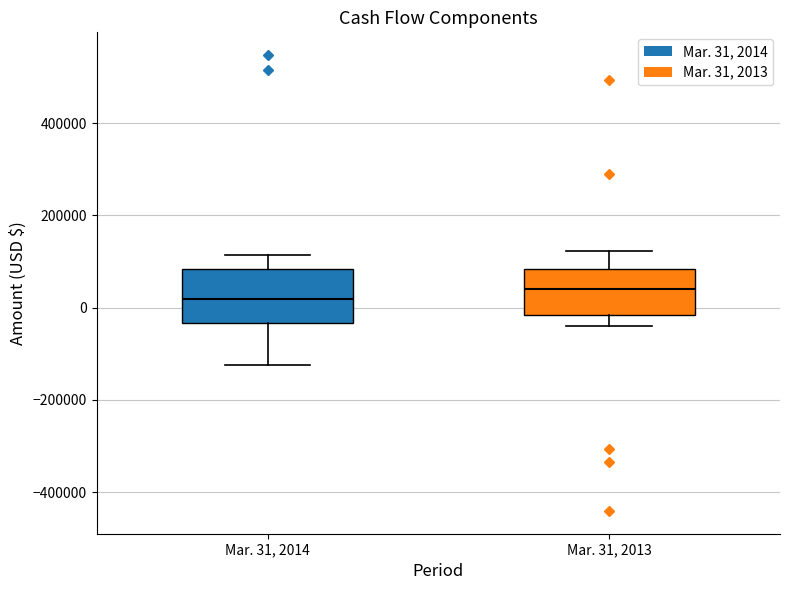

Reading left to right, transcribe this box plot: for each box, give where its median line is, the range the box spans, and where its two whiskers end, as read against the y-axis. The values are not printed on the chart, so give them approximately, as read against the axis.

Mar. 31, 2014: median 20000, box -40000 to 80000, whiskers -120000 to 120000
Mar. 31, 2013: median 40000, box -20000 to 80000, whiskers -40000 to 120000